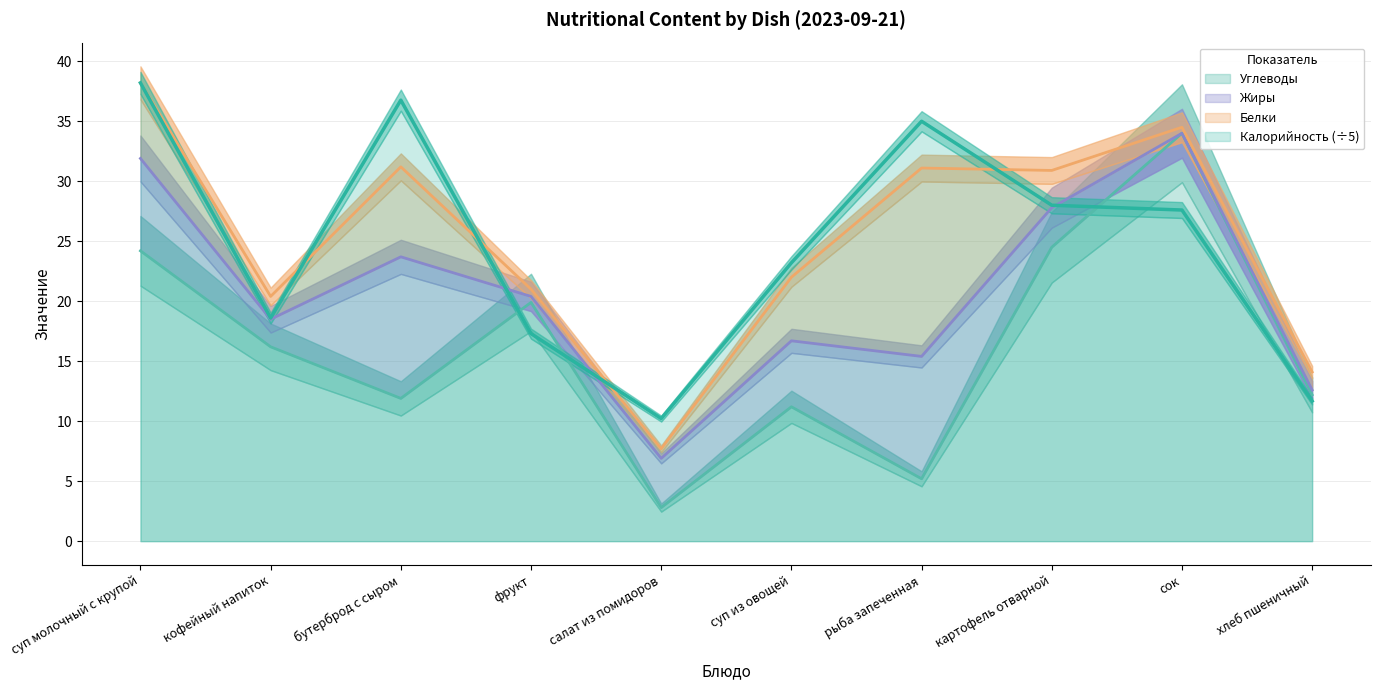

How many times do Углеводы and Калорийность cross each other?

3